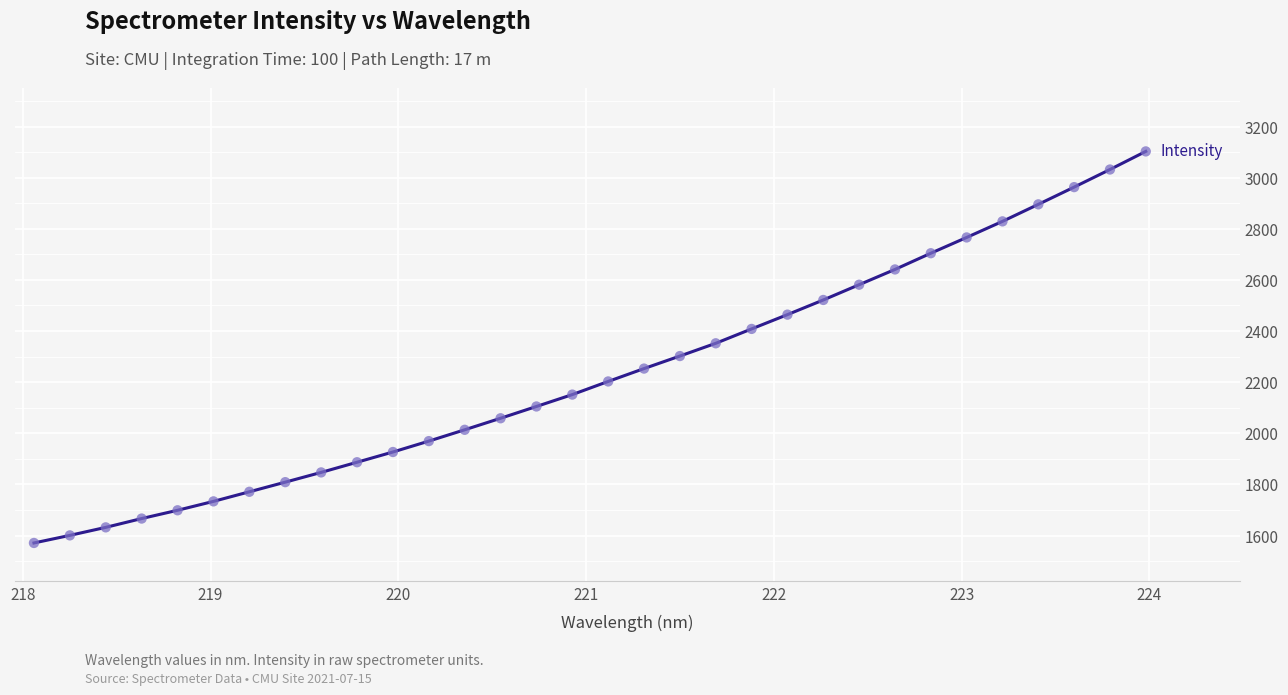

What is the minimum value shown in the chart?

1570.9